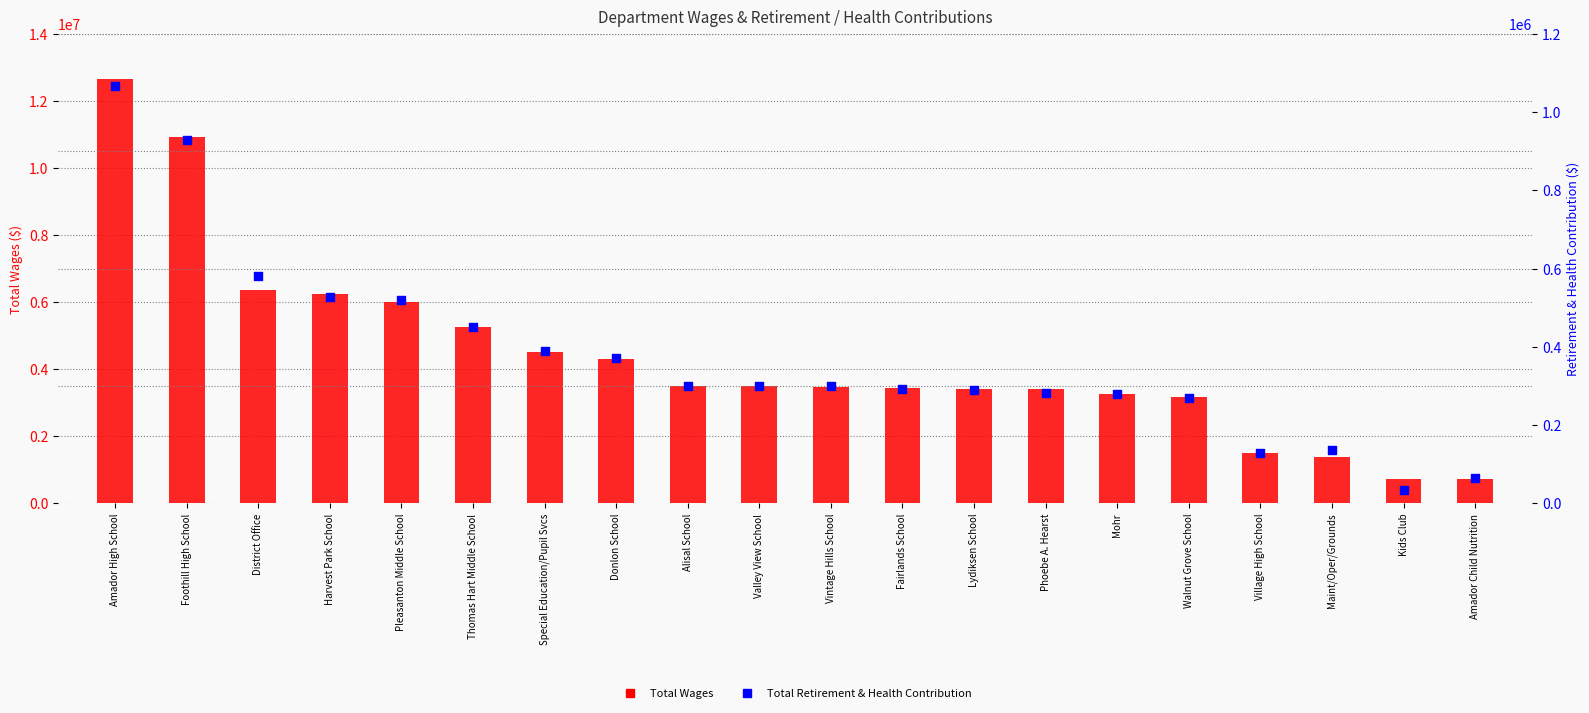

At which category is the sum across all series the highest?

Amador High School